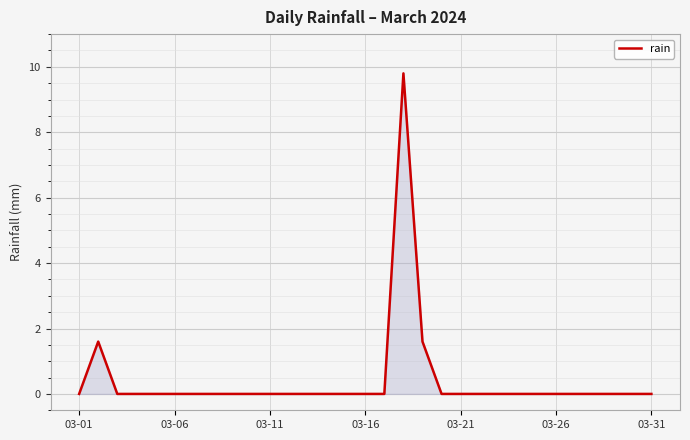

What is the difference between the maximum and minimum values?

9.8